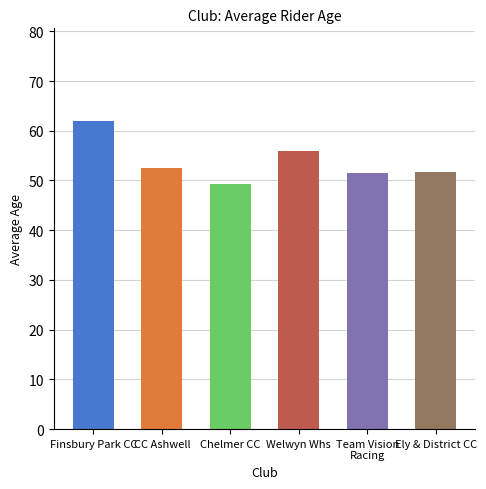

What is the value of the 2nd bar from the left?

52.5